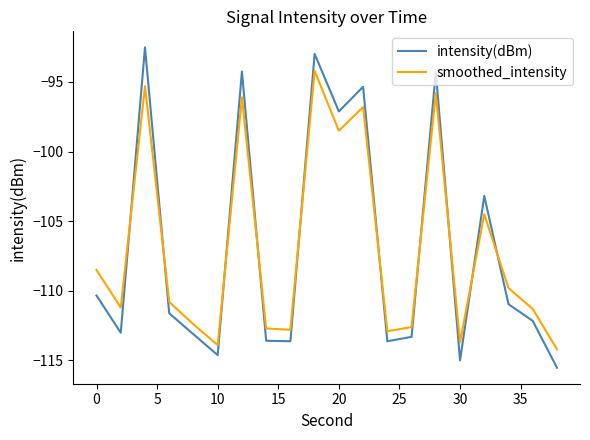

Which series has the largest range (max minus min)?

intensity(dBm)